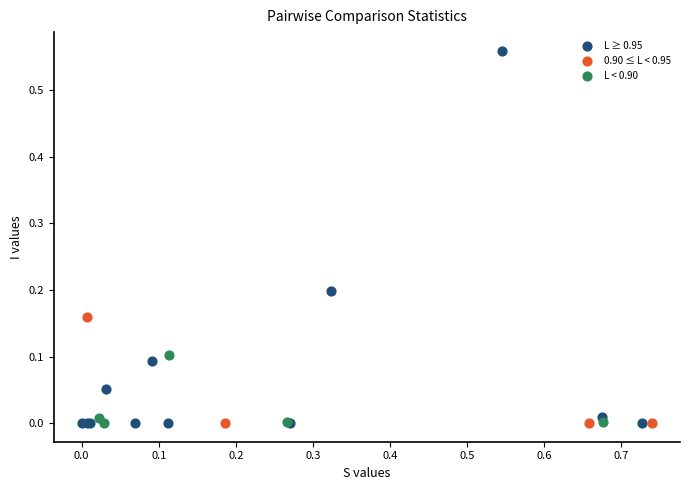

Which series contains the highest Y value?

L ≥ 0.95